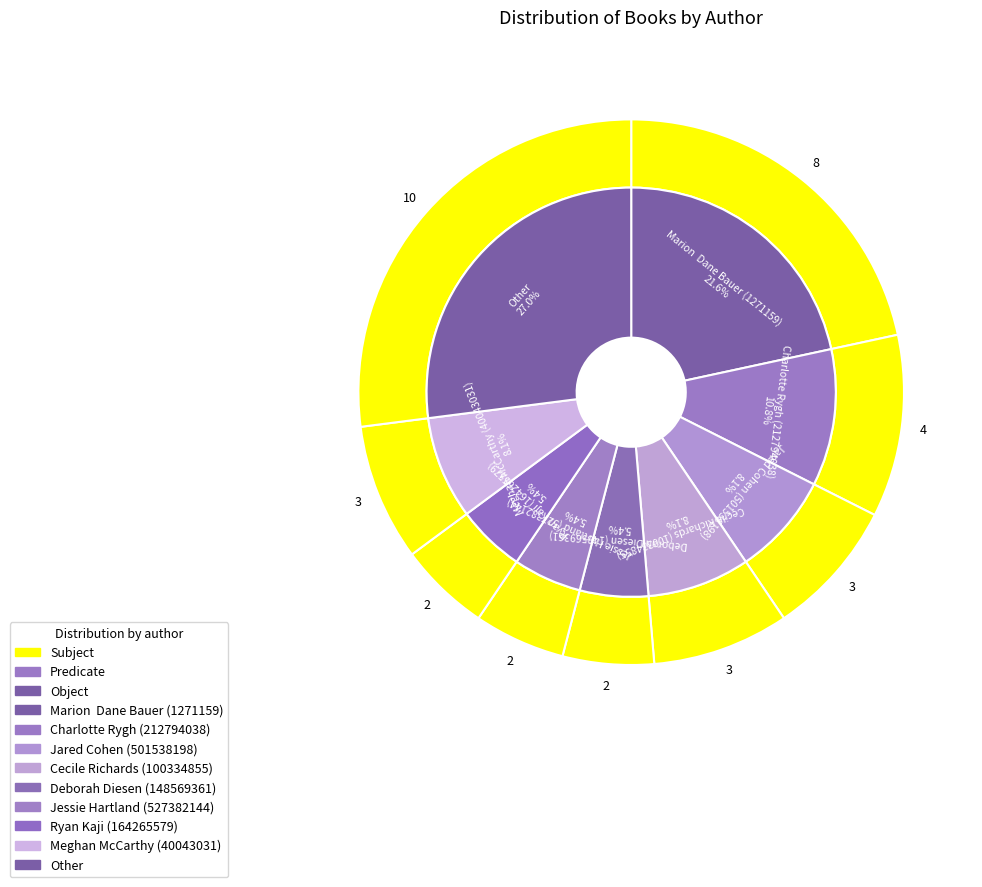

What percentage is NOT represented by Other?

73.0%